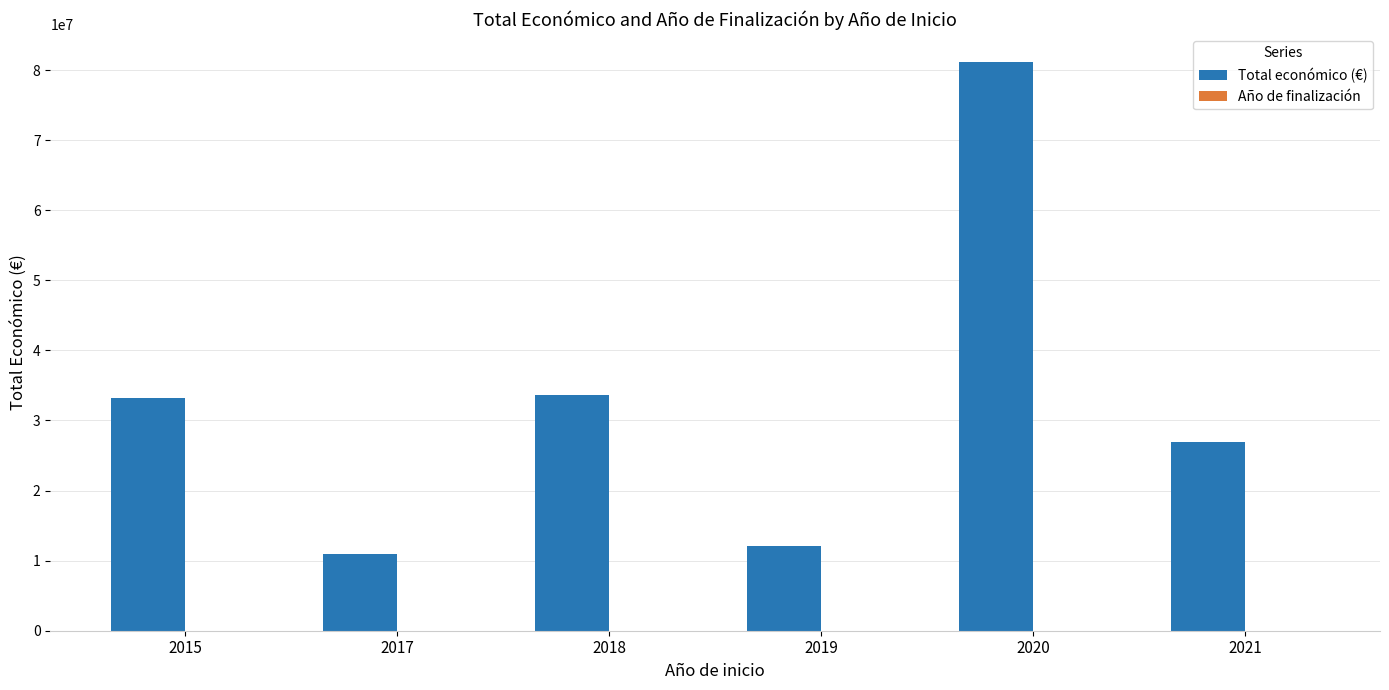

At which category is the sum across all series the highest?

2020